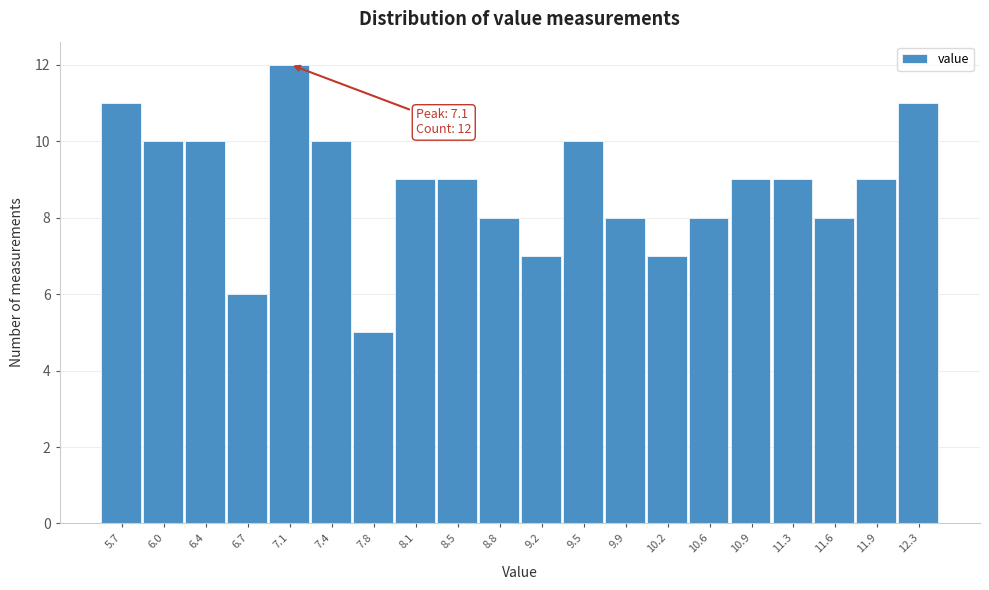

Over which range of the x-axis is the bar tallest?

6.90 to 7.25